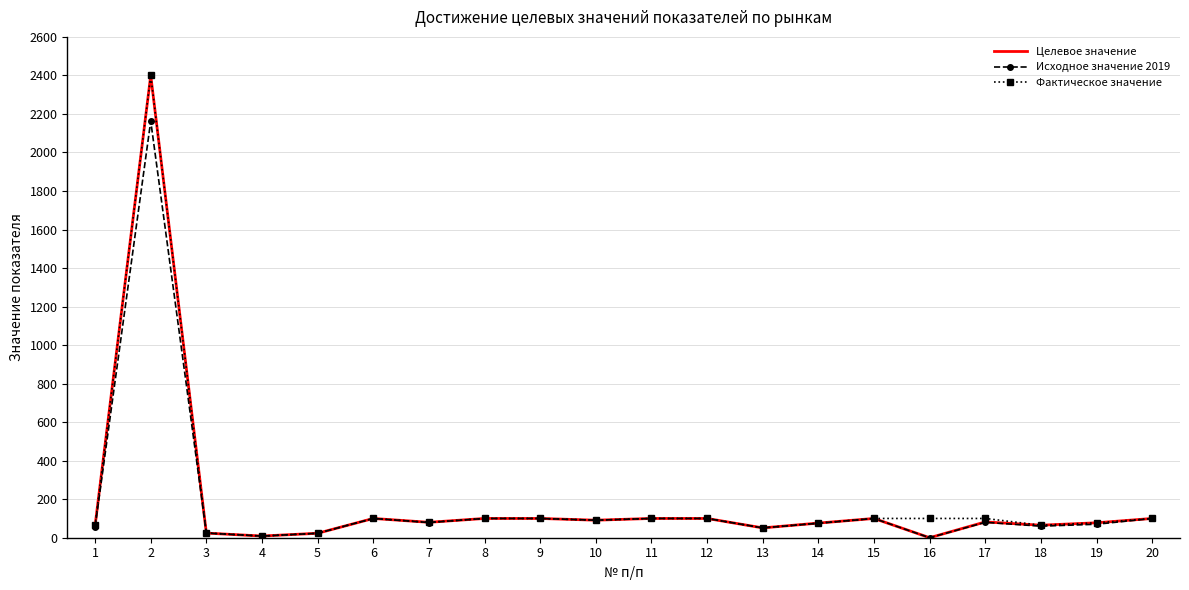

Which series has the largest range (max minus min)?

Целевое значение